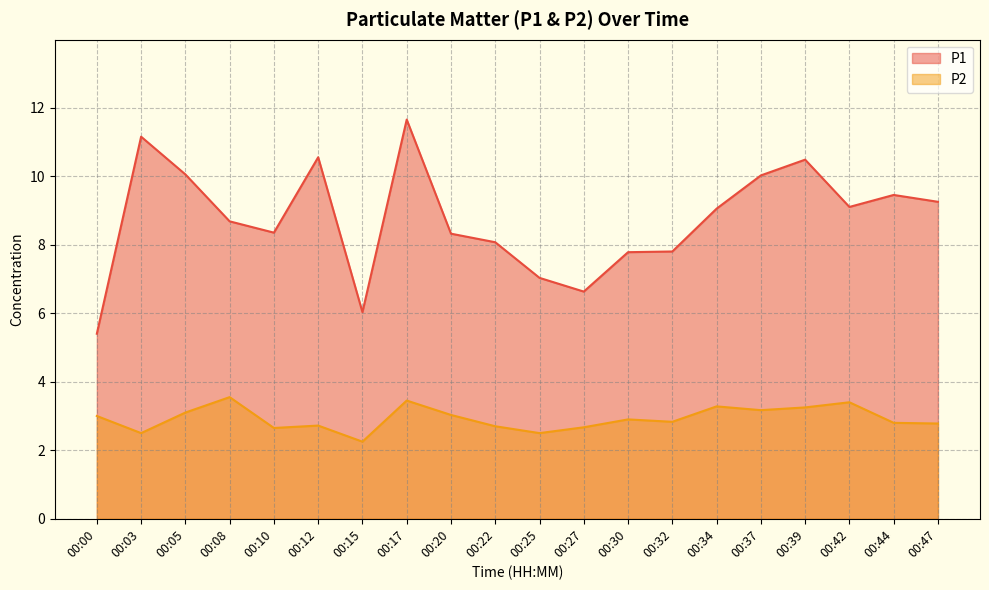

Which series has the widest spread of values?

P1